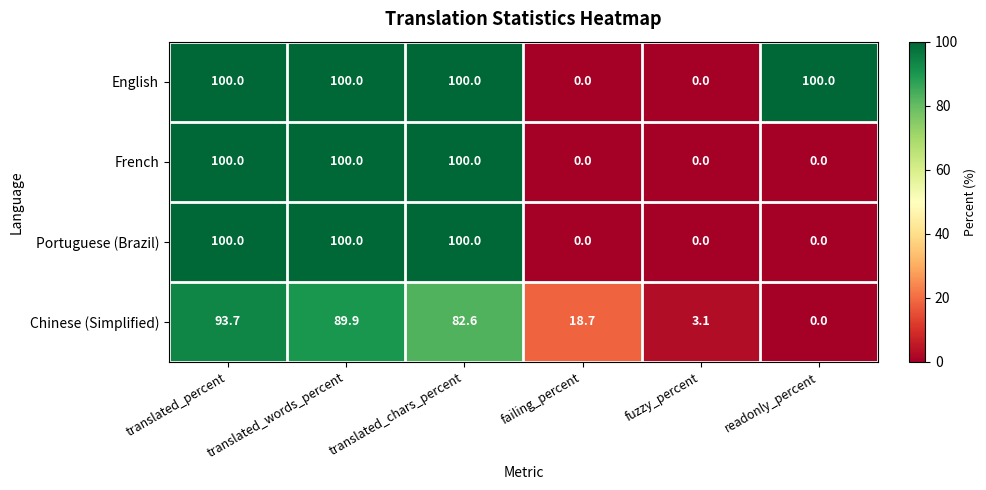

Is it true that Portuguese (Brazil) equals 47.7 at fuzzy_percent?

False